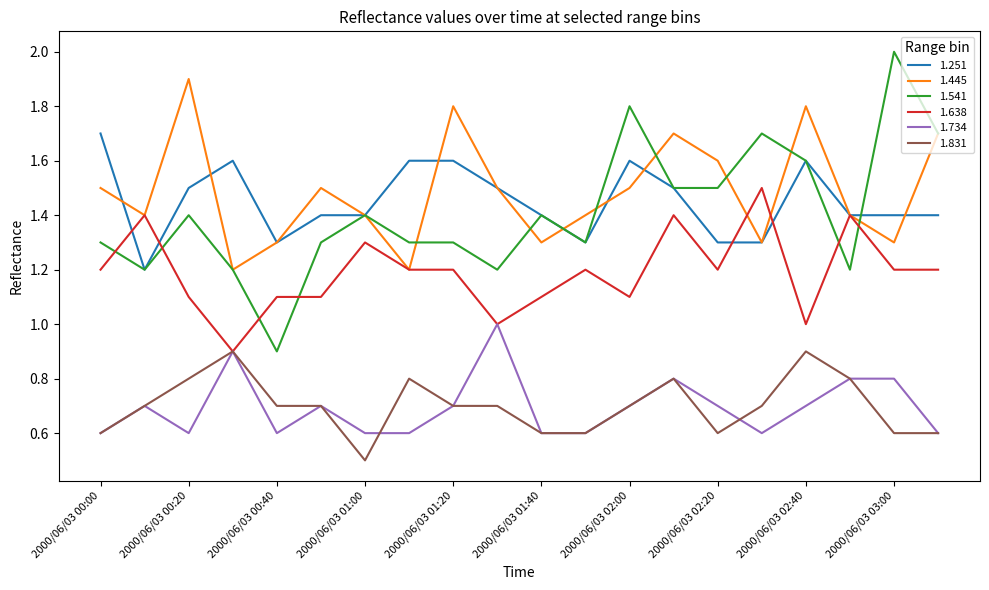

List the series in order of their peak value, highest first.

1.541, 1.445, 1.251, 1.638, 1.734, 1.831